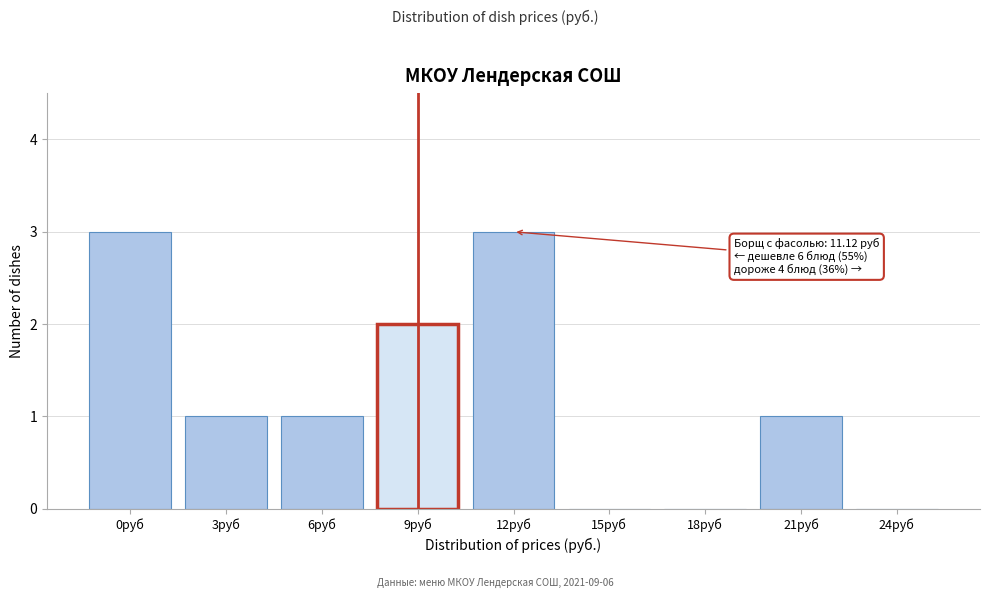

Reading left to right, extract all data points from this chart.

0руб=3	3руб=1	6руб=1	9руб=2	12руб=3	15руб=0	18руб=0	21руб=1	24руб=0